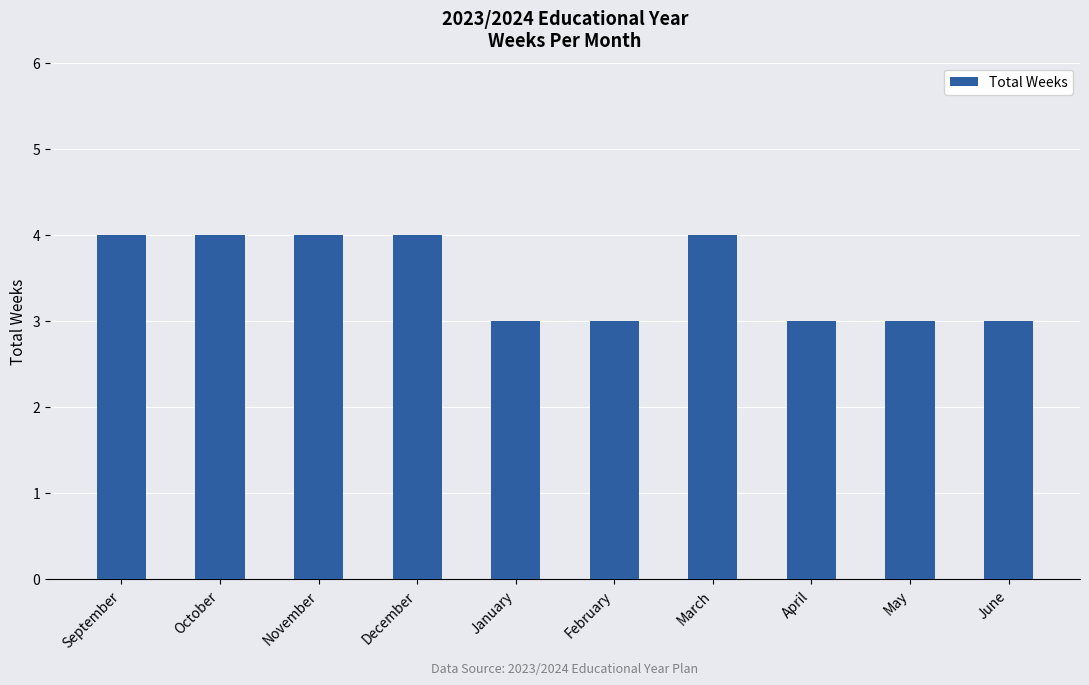

Are the bars horizontal?

No